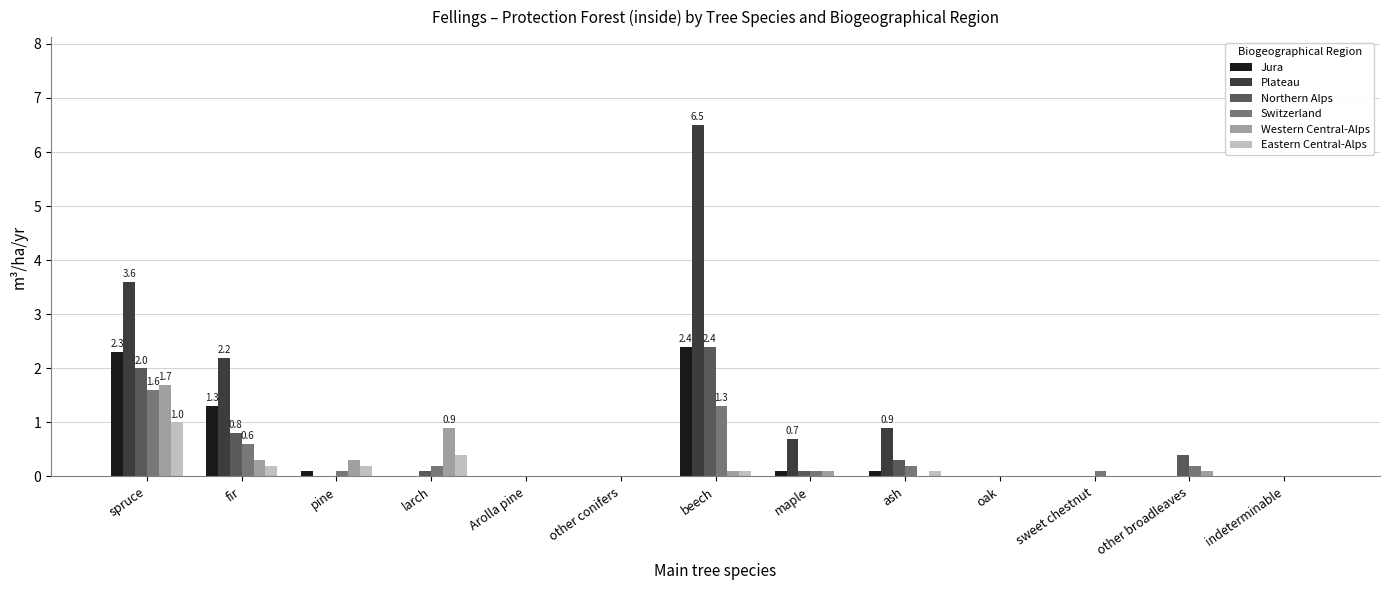

Which series has the largest total across all categories?

Plateau